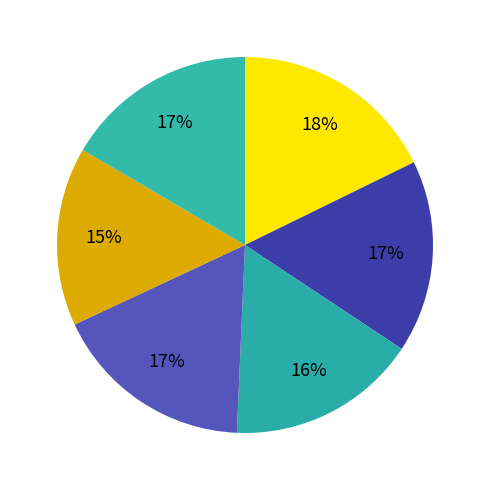

How many slices are in this pie chart?

6